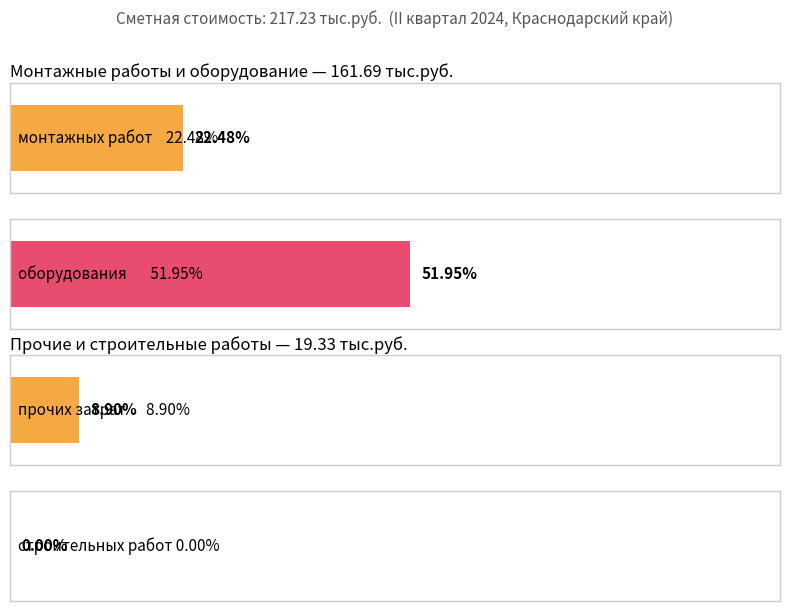

At which category does the chart reach its minimum across all series?

строительных работ